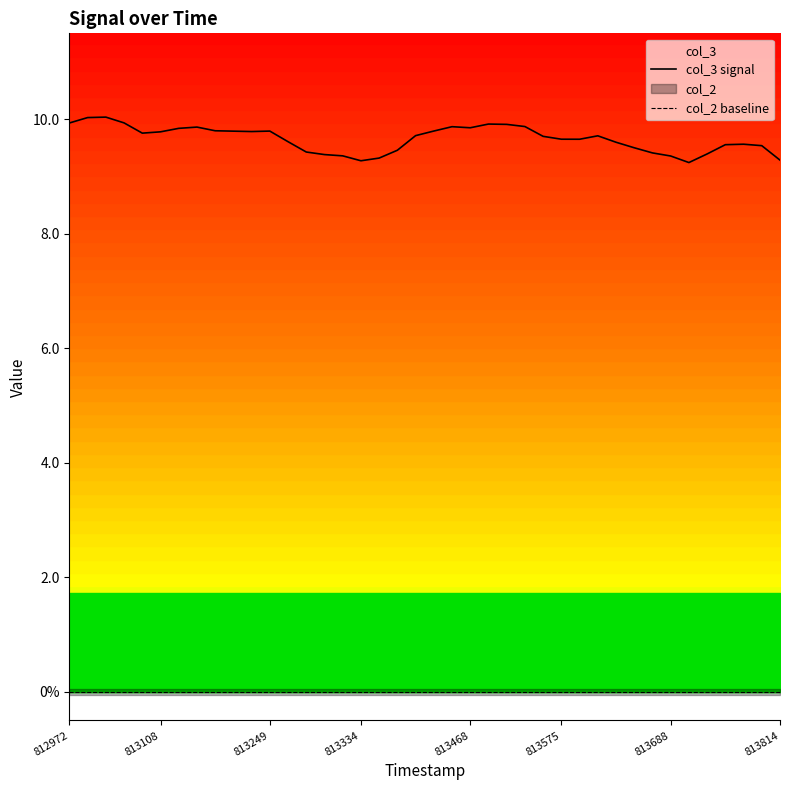

What is the total value across all series at 34?

9.2